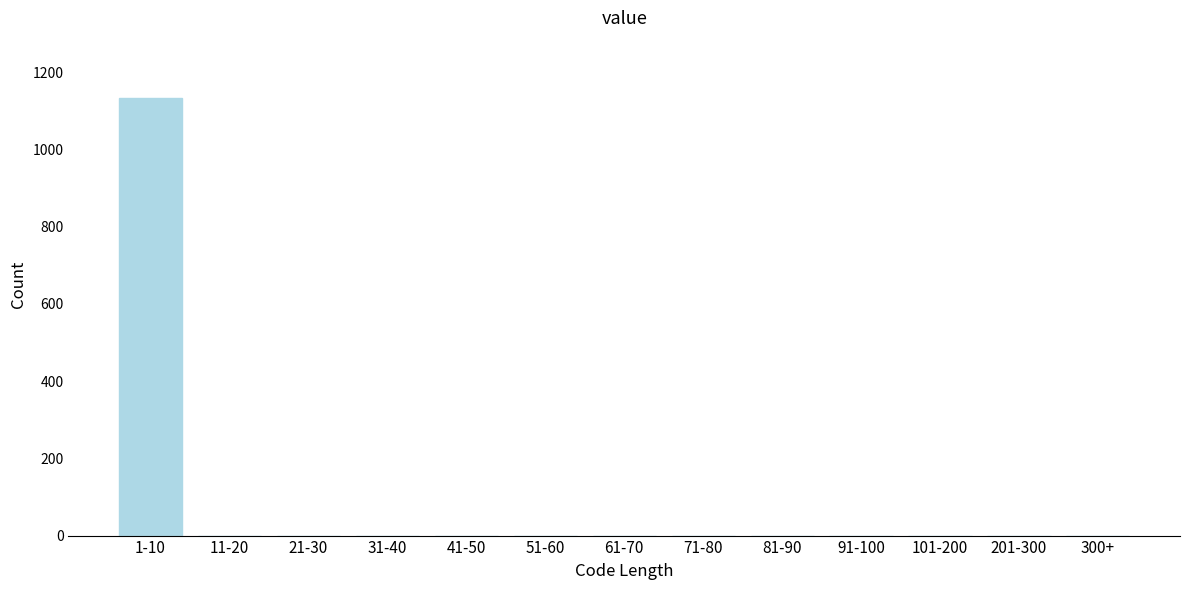

Reading right to left, transcribe all the data shown in this chart.

300+=0	201-300=0	101-200=0	91-100=0	81-90=0	71-80=0	61-70=0	51-60=0	41-50=0	31-40=0	21-30=0	11-20=0	1-10=1133